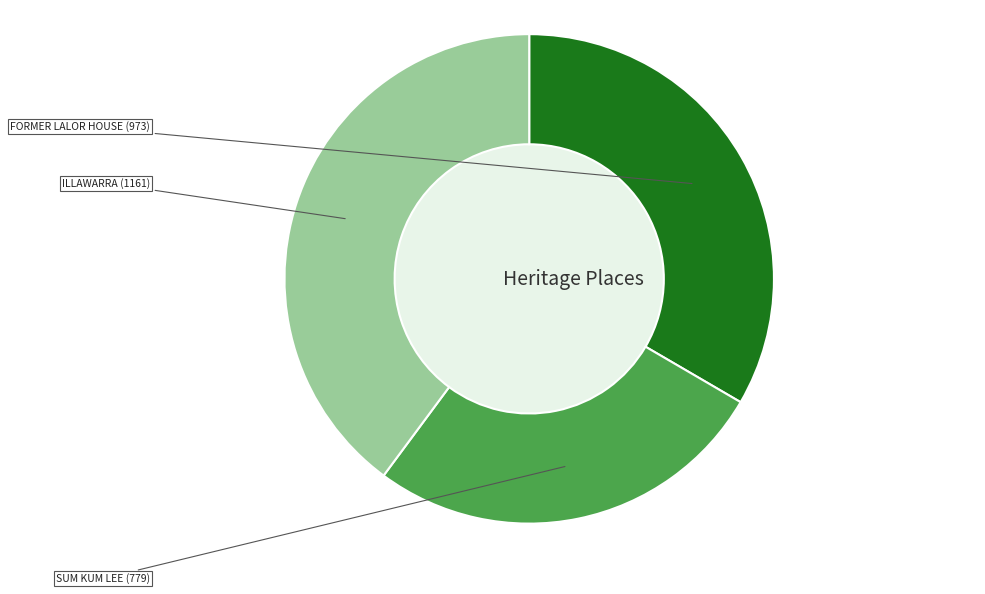

Is there any slice that represents more than half of the pie?

No